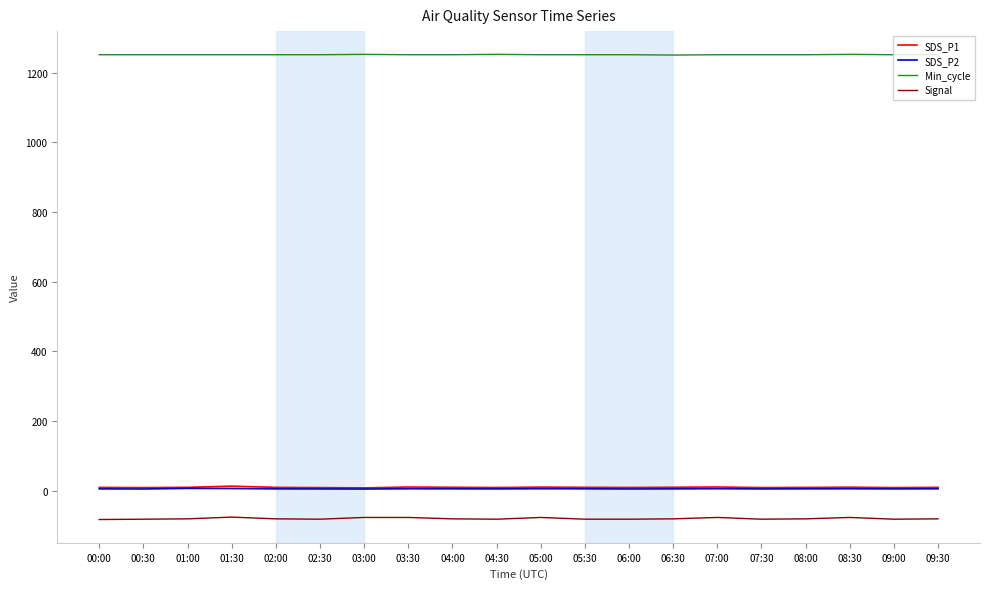

The Signal series shows -76.0 at 03:30. True or false?

True